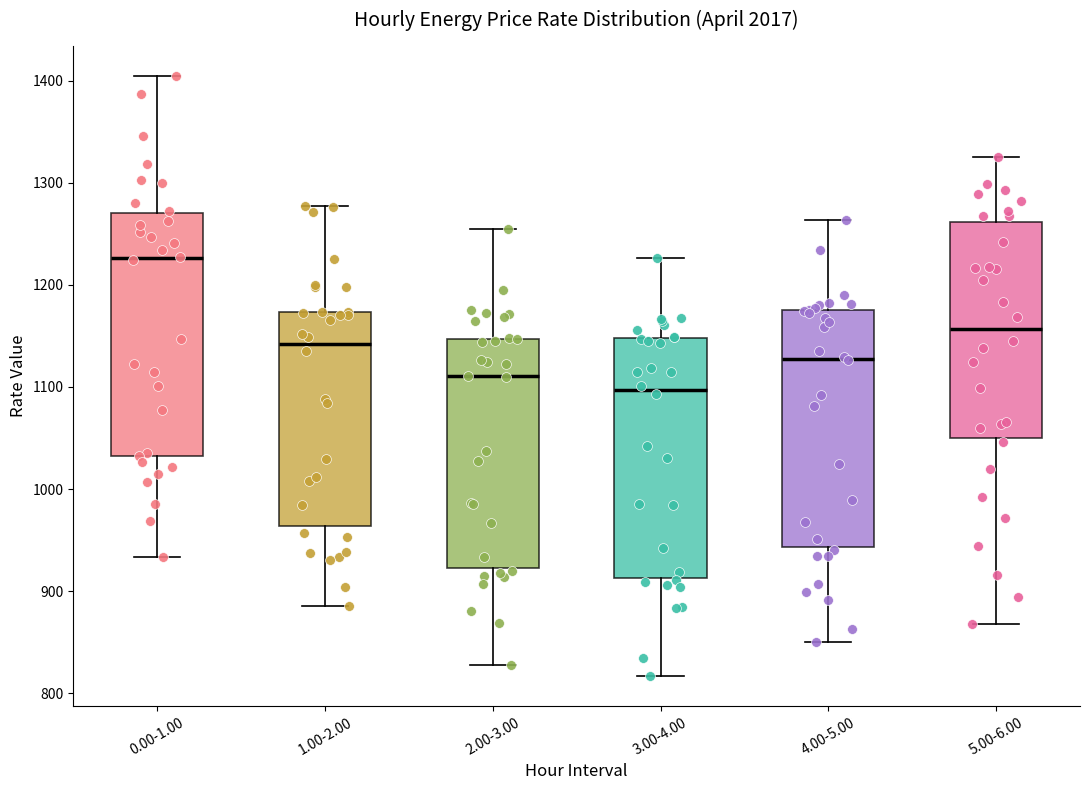

Reading left to right, read every box against the y-axis: the position of its median line, the range the box covers, and the ends of its whiskers. The values are not printed on the chart, so give them approximately, as read against the axis.

0.00-1.00: median 1230, box 1030 to 1270, whiskers 930 to 1400
1.00-2.00: median 1140, box 960 to 1170, whiskers 890 to 1280
2.00-3.00: median 1110, box 920 to 1150, whiskers 830 to 1250
3.00-4.00: median 1100, box 910 to 1150, whiskers 820 to 1230
4.00-5.00: median 1130, box 940 to 1180, whiskers 850 to 1260
5.00-6.00: median 1160, box 1050 to 1260, whiskers 870 to 1330